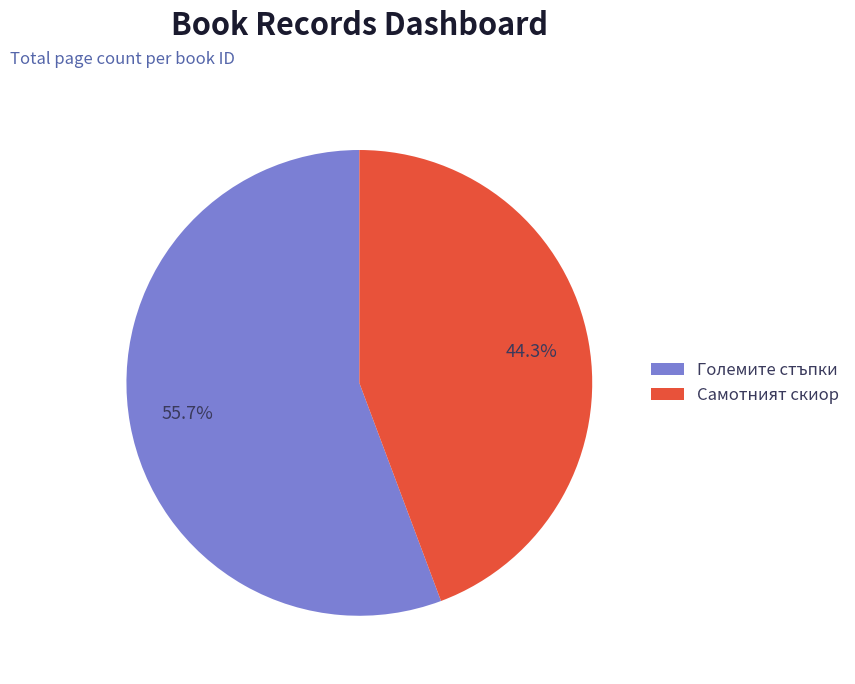

Is there a majority slice in this chart?

Yes